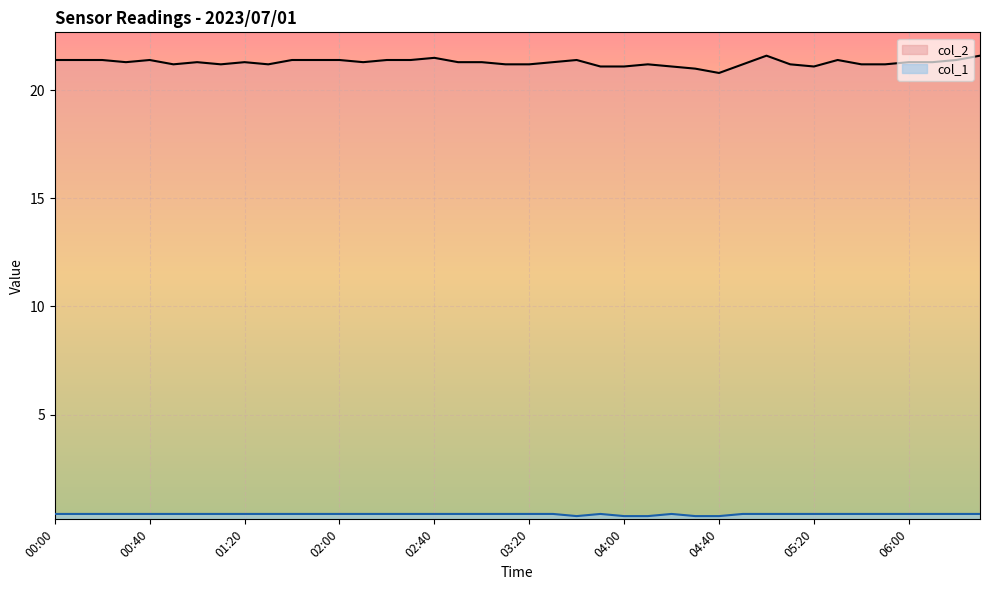

Which series has the widest spread of values?

col_2